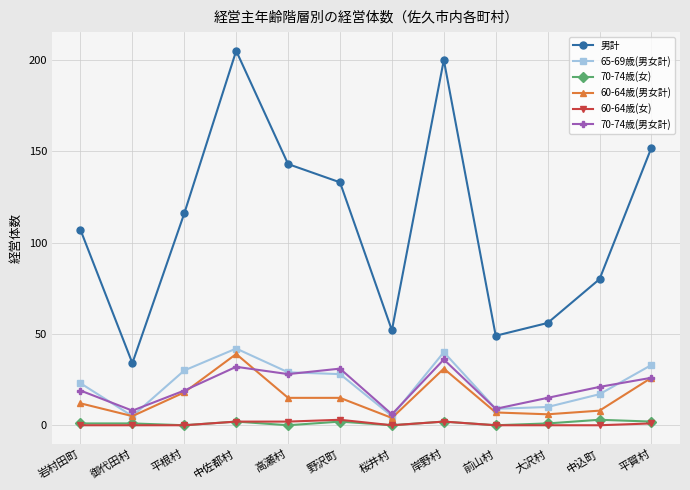

Where is the first local maximum for 男計?

中佐都村